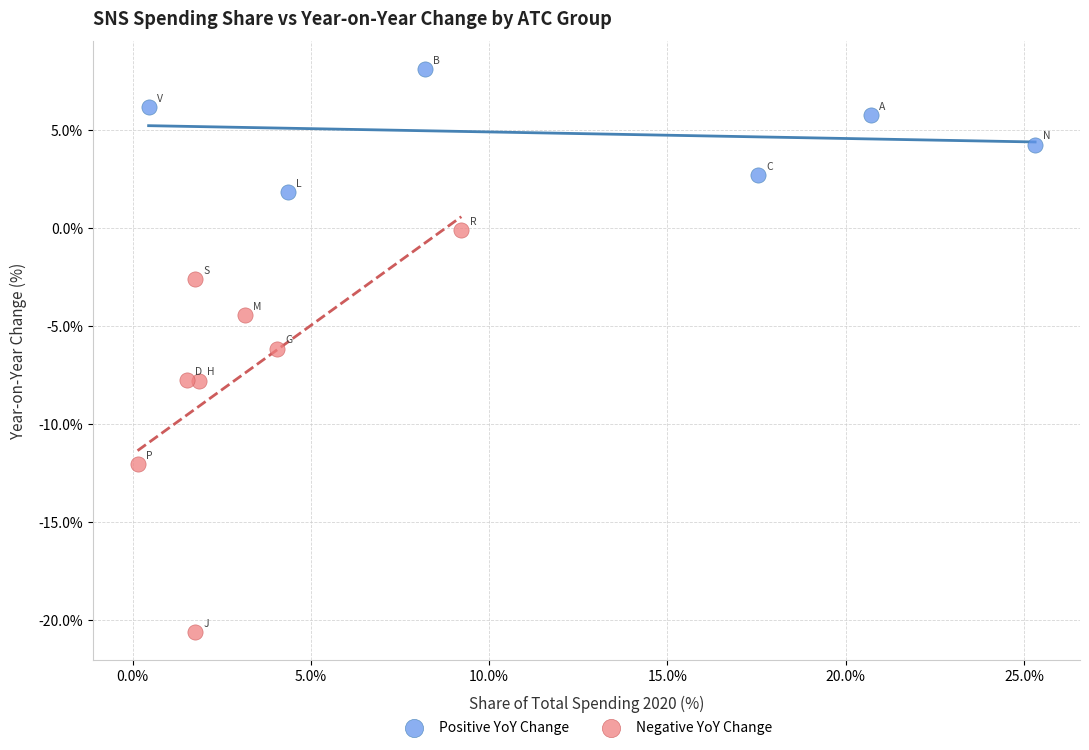

Which series has the widest spread of Y values?

Negative YoY Change